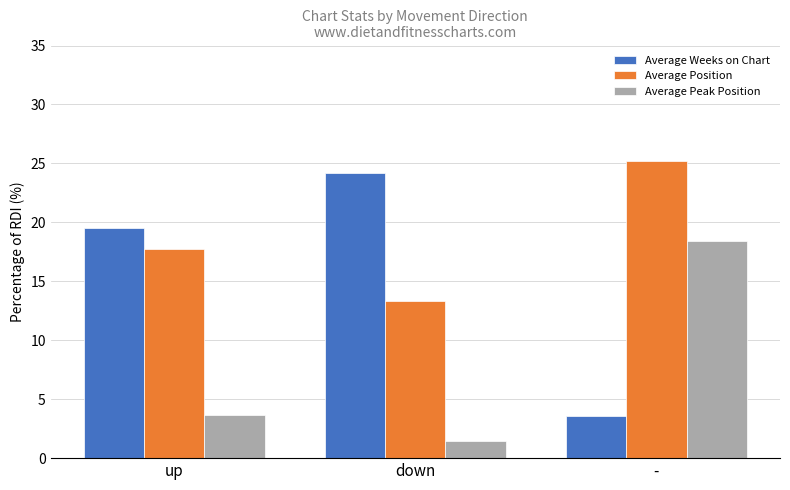

At which category does the chart reach its minimum across all series?

down